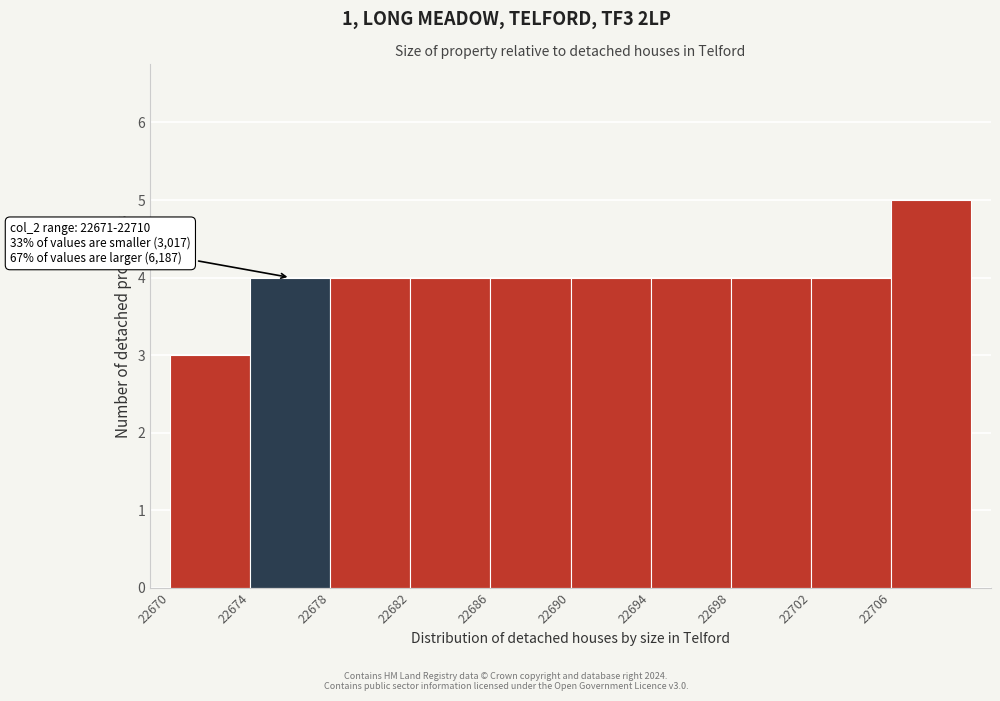

Which range on the x-axis has the tallest bar?

22706 to 22710